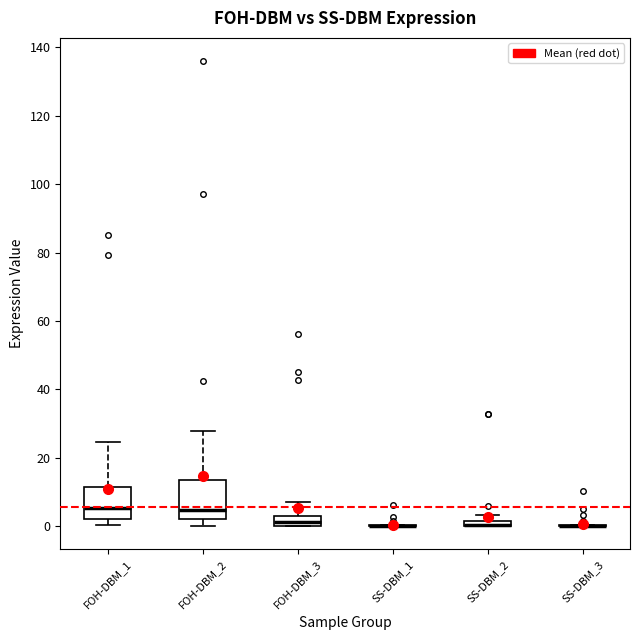

Which box is the tallest, from its lower edge to its upper edge?

FOH-DBM_2